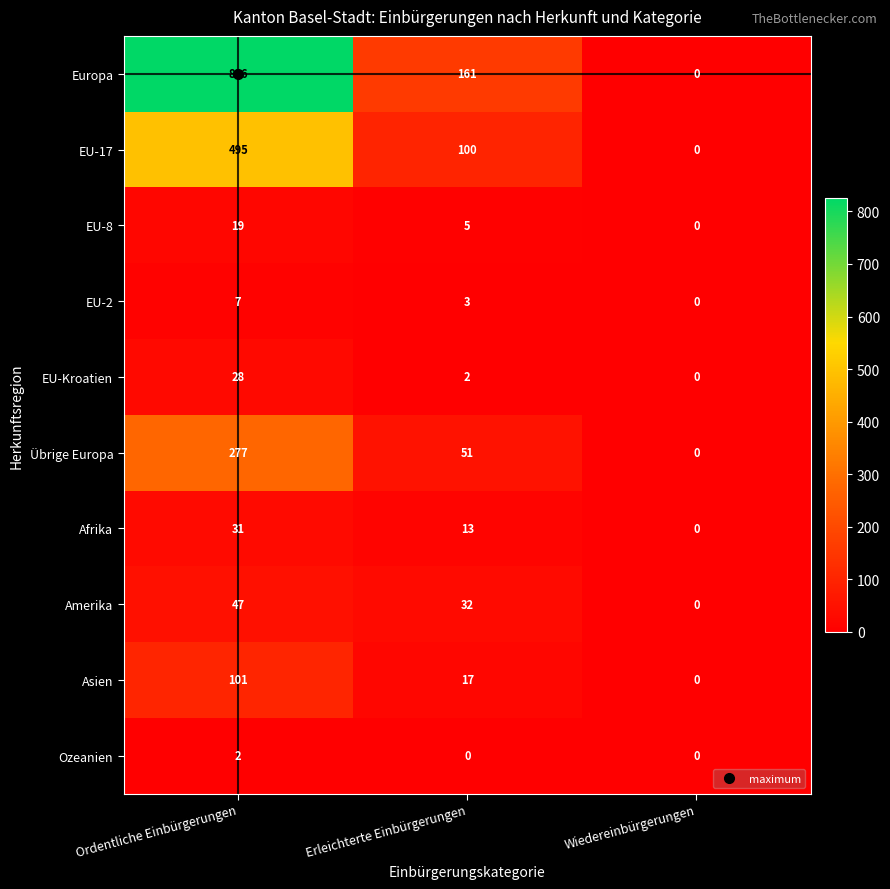

Count the EU-2 values in the range 0 to 7.

3